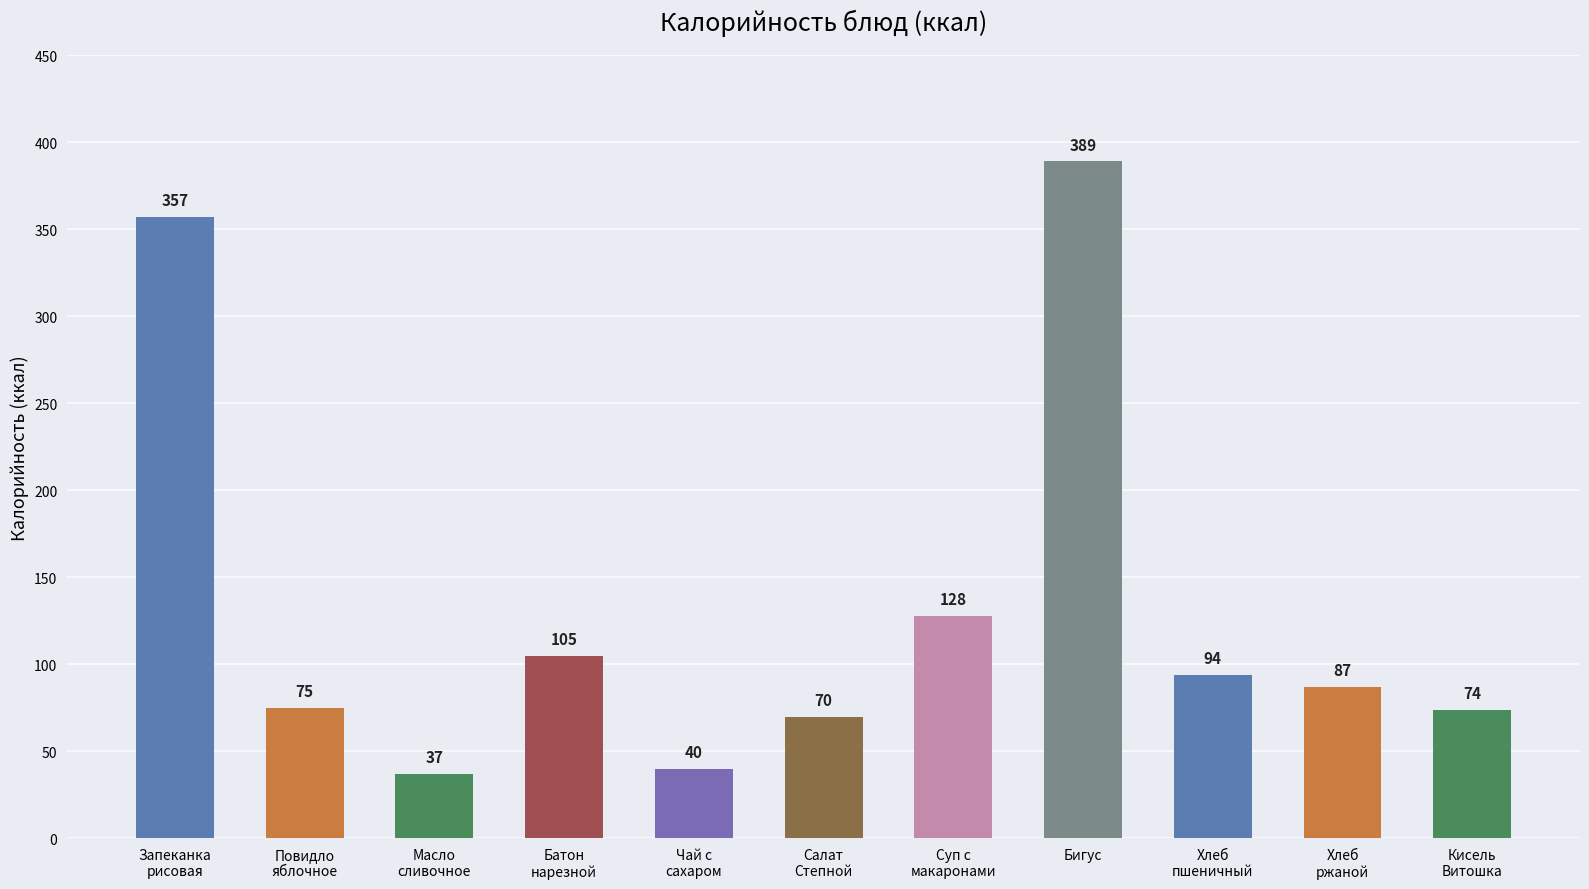

At which label does the data first exceed 87?

Запеканка
рисовая